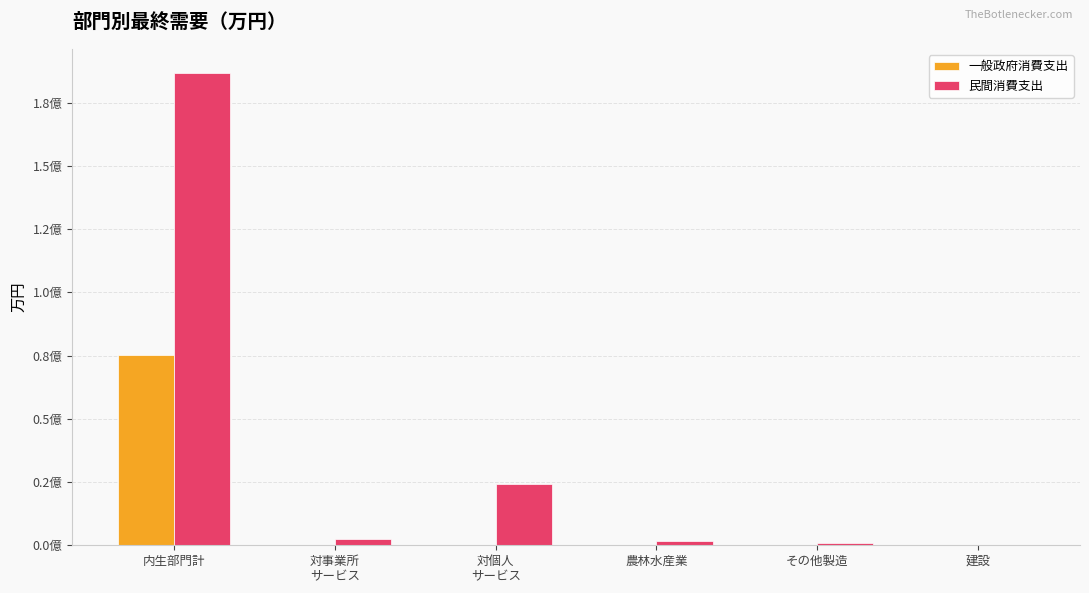

Reading left to right, extract all data points from this chart.

一般政府消費支出: 75148357	0	0	0	0	0
民間消費支出: 186873243	2615492	24340278	1817956	949363	0